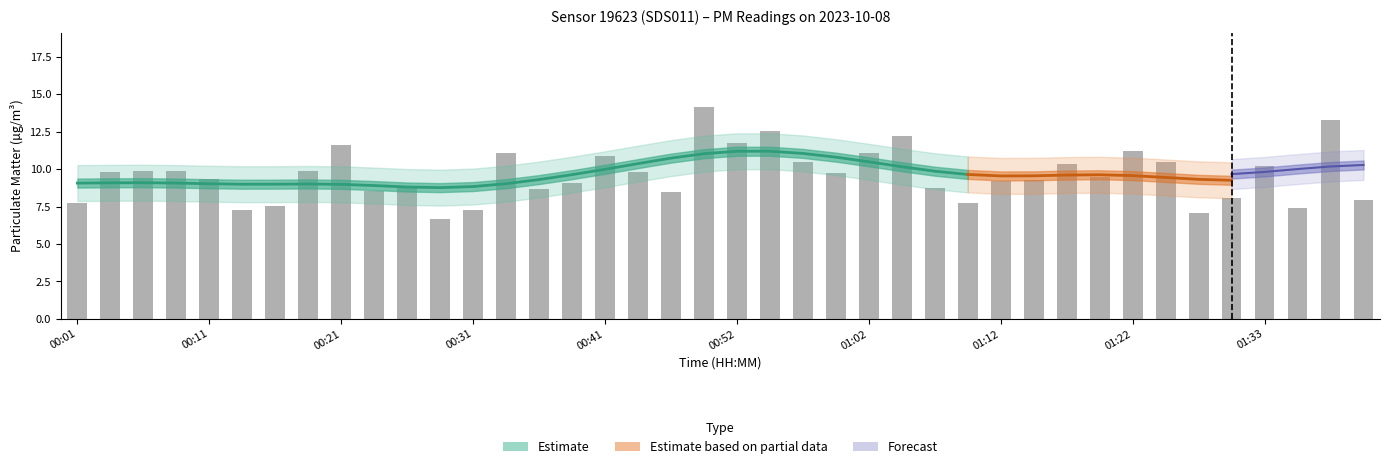

At which label is the value closest to 10?

00:06